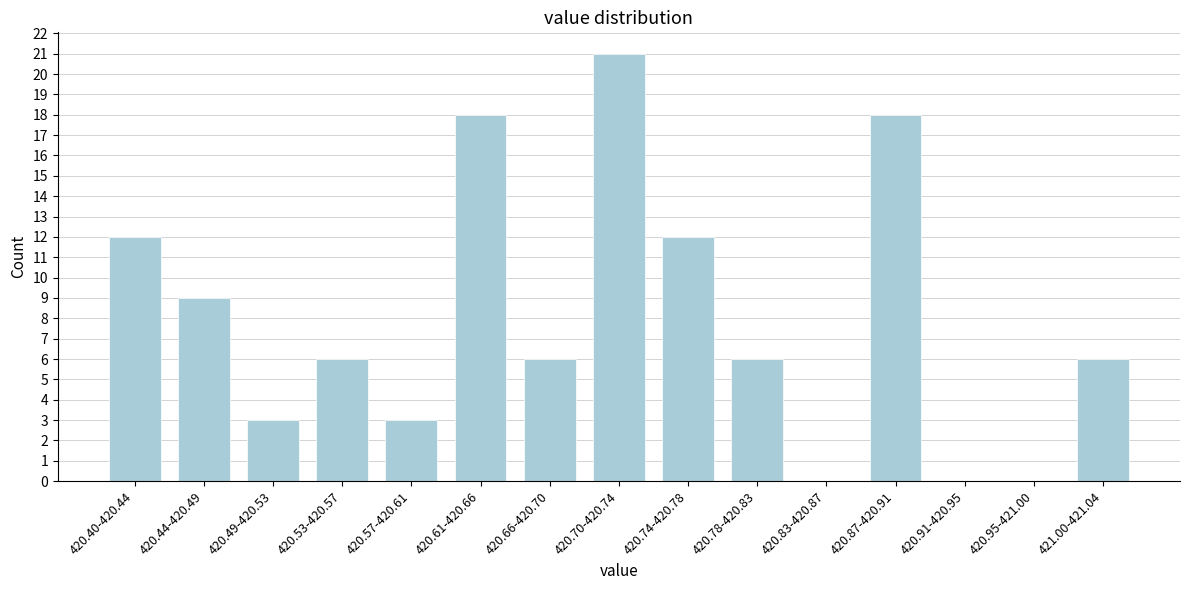

Reading left to right, what are all the values shown in this chart?

420.40-420.44=12	420.44-420.49=9	420.49-420.53=3	420.53-420.57=6	420.57-420.61=3	420.61-420.66=18	420.66-420.70=6	420.70-420.74=21	420.74-420.78=12	420.78-420.83=6	420.83-420.87=0	420.87-420.91=18	420.91-420.95=0	420.95-421.00=0	421.00-421.04=6